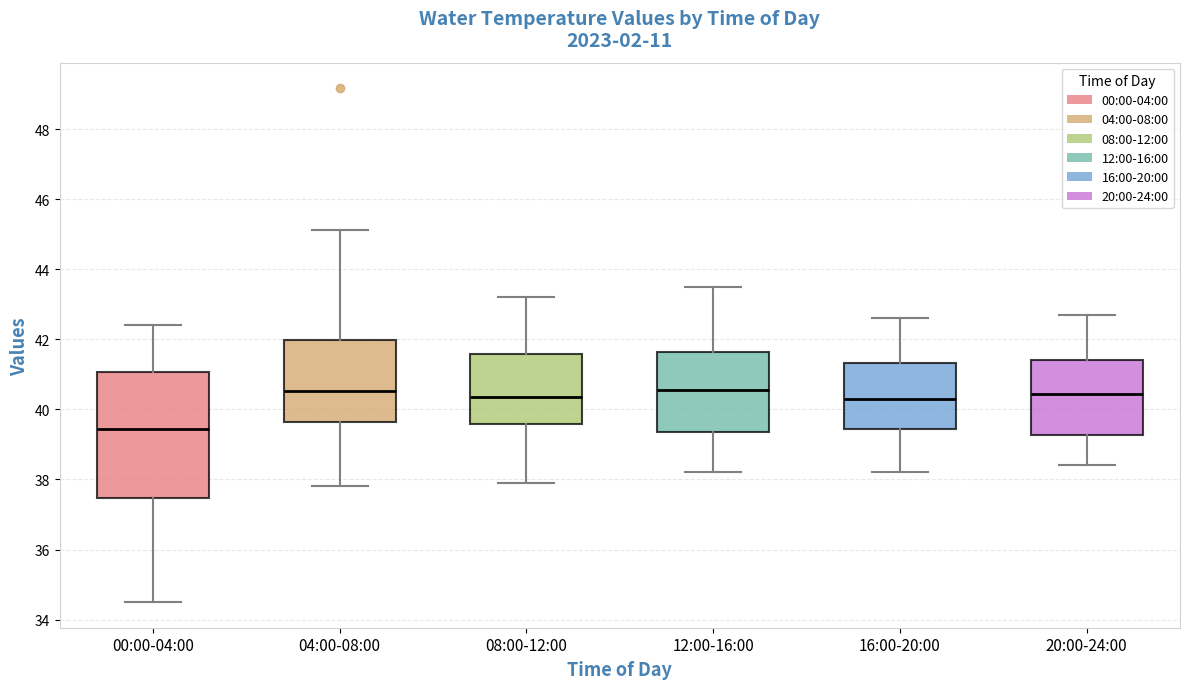

Which box has the lowest median line?

00:00-04:00